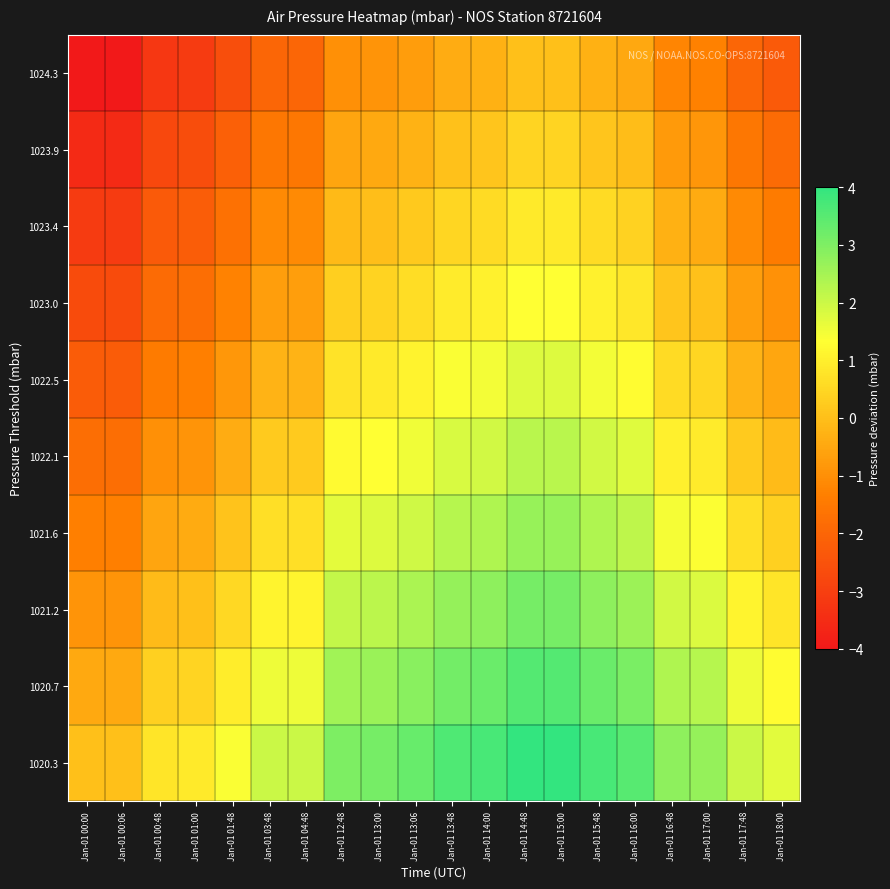

List the series in order of their peak value, lowest first.

1024.3, 1023.9, 1023.4, 1023.0, 1022.5, 1022.1, 1021.6, 1021.2, 1020.7, 1020.3